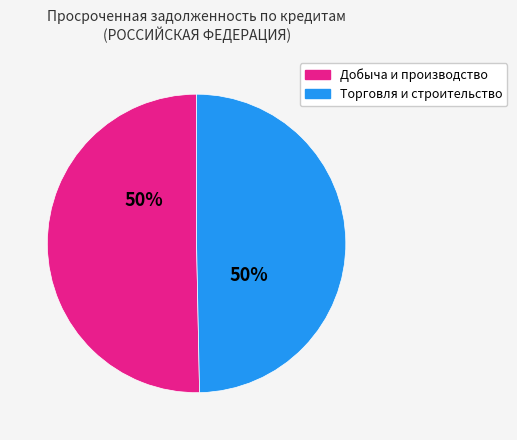

To the nearest percent, what is the average slice percentage?

50%